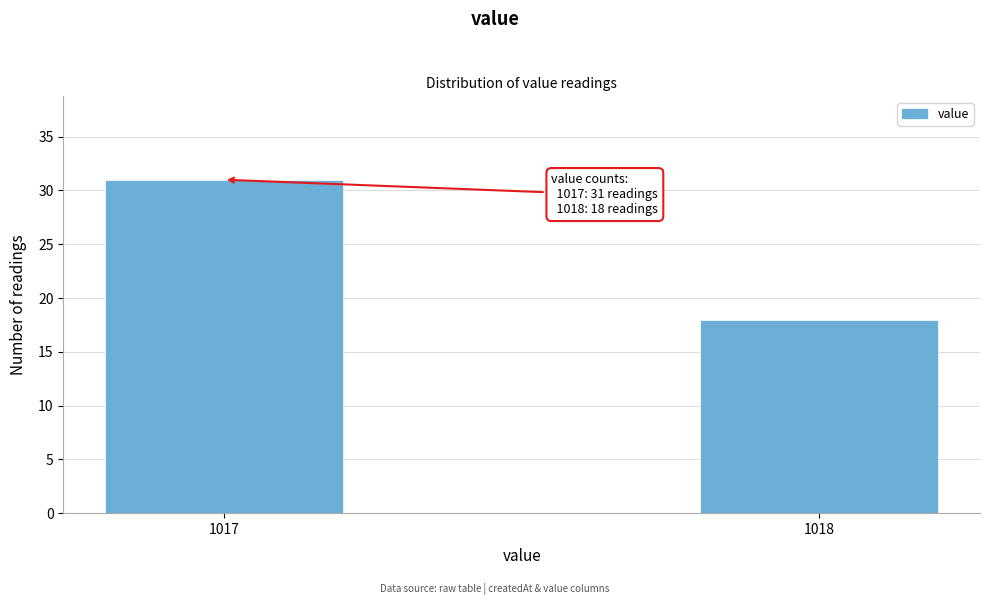

Reading left to right, what are all the values shown in this chart?

1017=31	1018=18